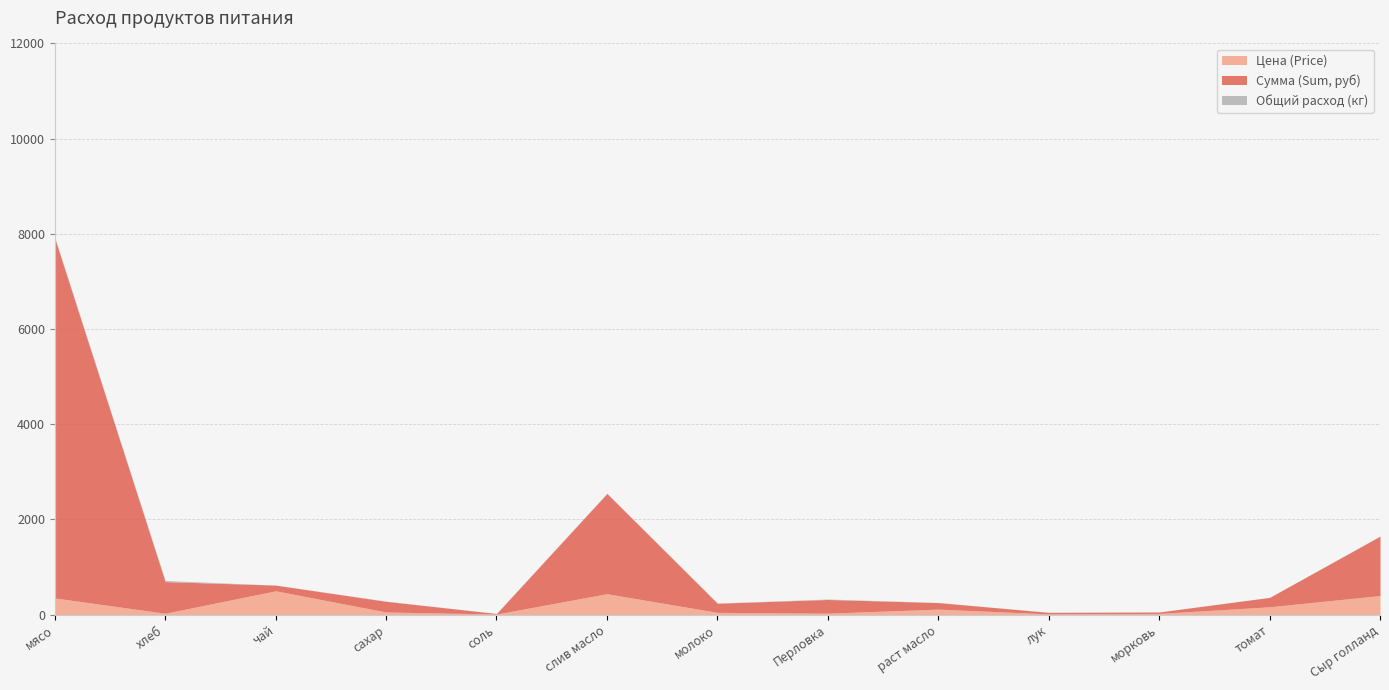

Which has a higher value, хлеб or морковь?

хлеб